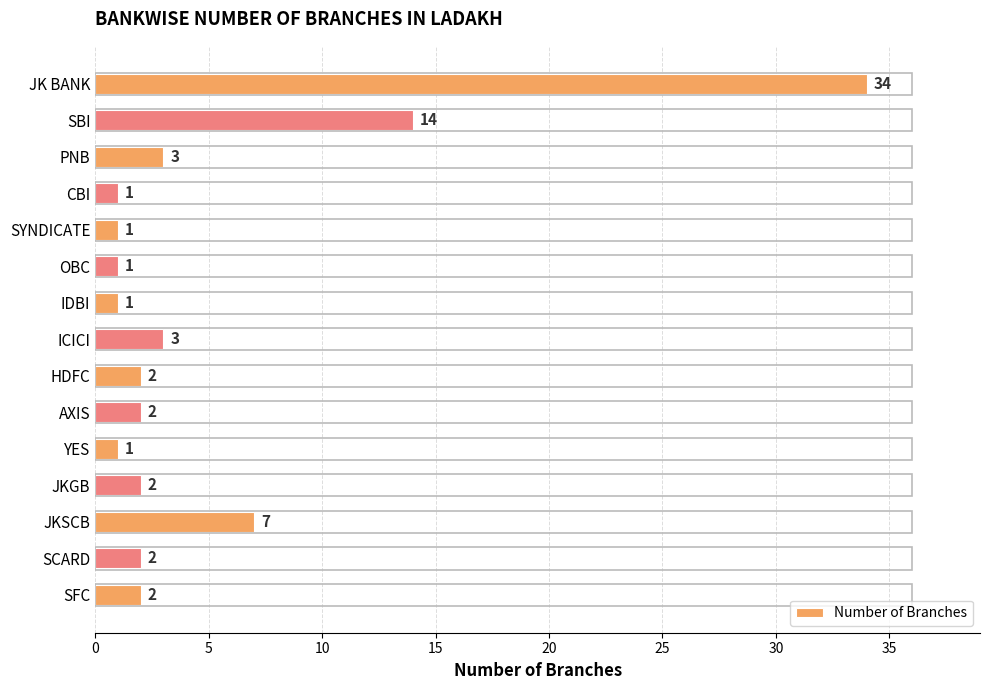

What is the change in value from YES to JKSCB?

+6